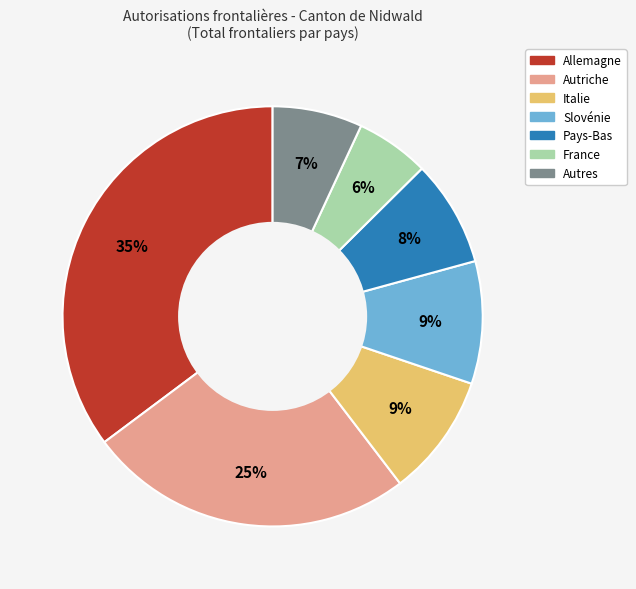

Does any single category account for the majority?

No